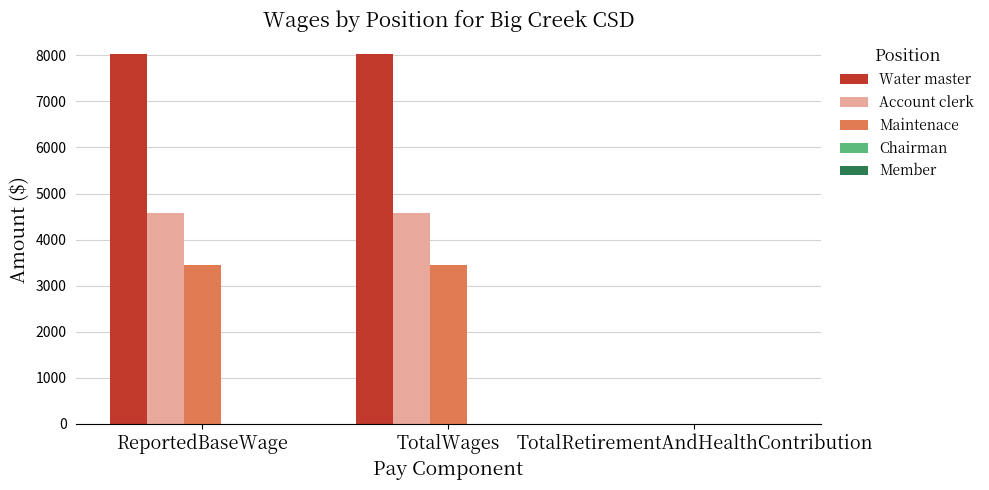

True or false: Maintenace has a value of 801 at ReportedBaseWage.

False